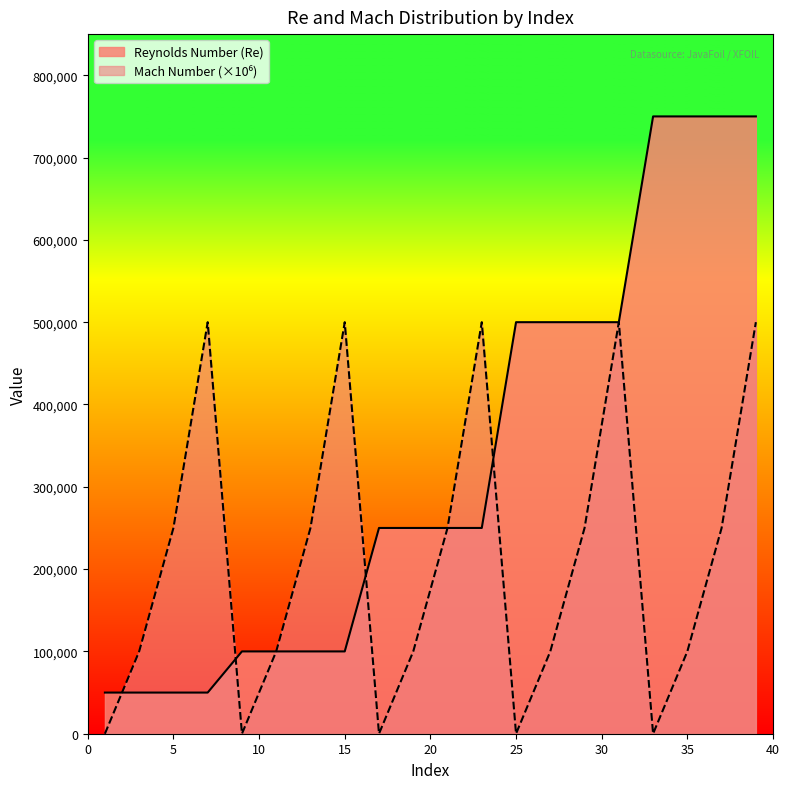

At which category is the sum across all series the highest?

39